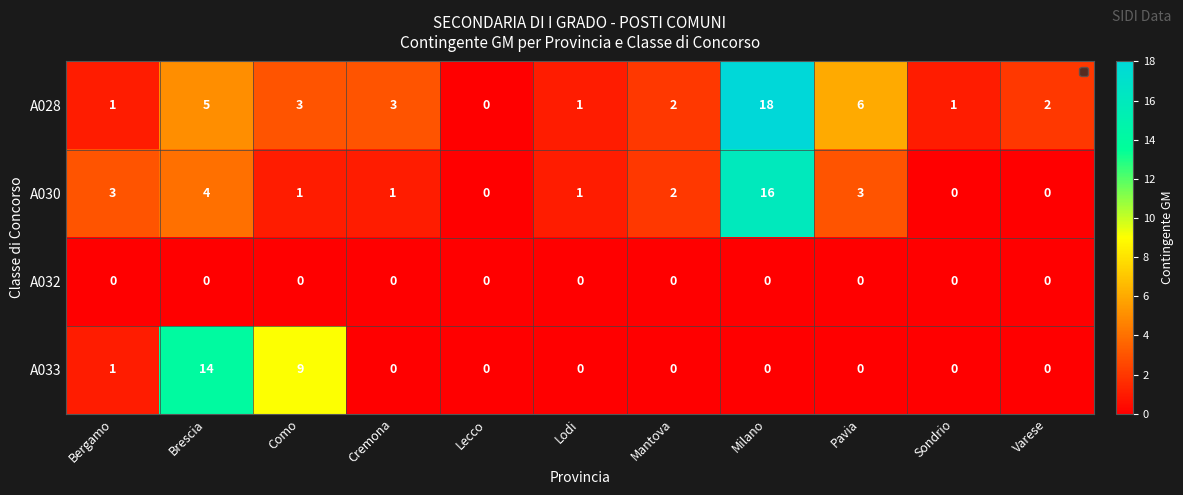

What is the total value across all series at Sondrio?

1